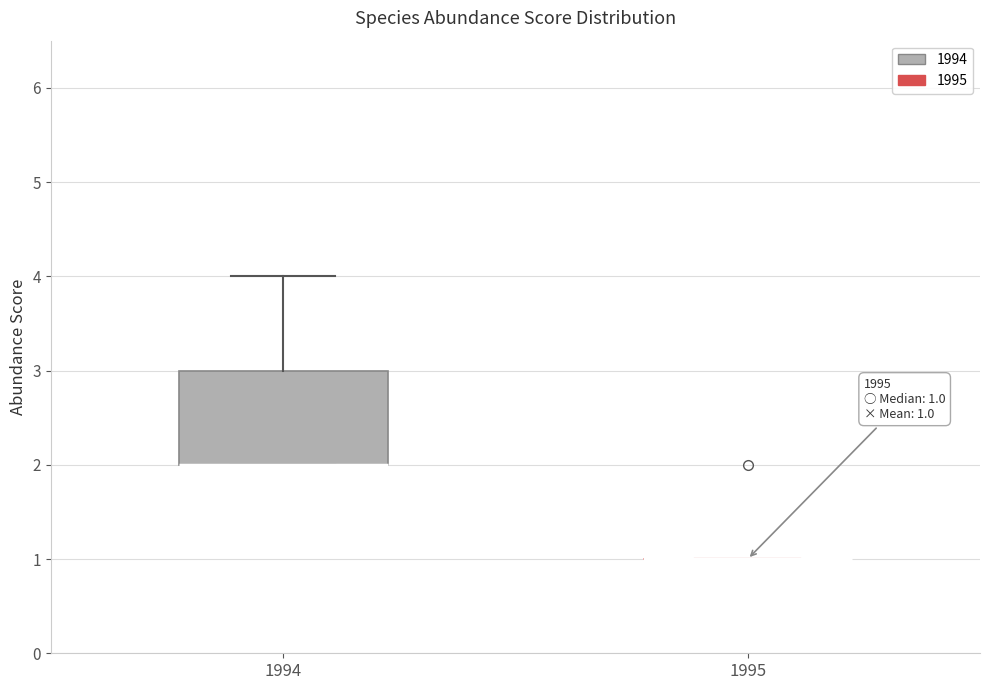

Which box is the tallest, from its lower edge to its upper edge?

1994